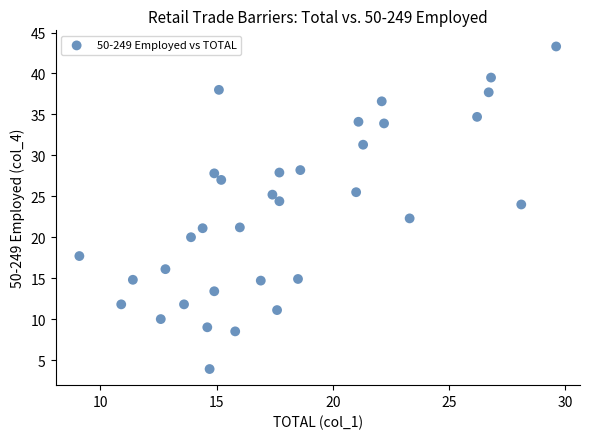

What is the range of X values (max minus min)?

20.5